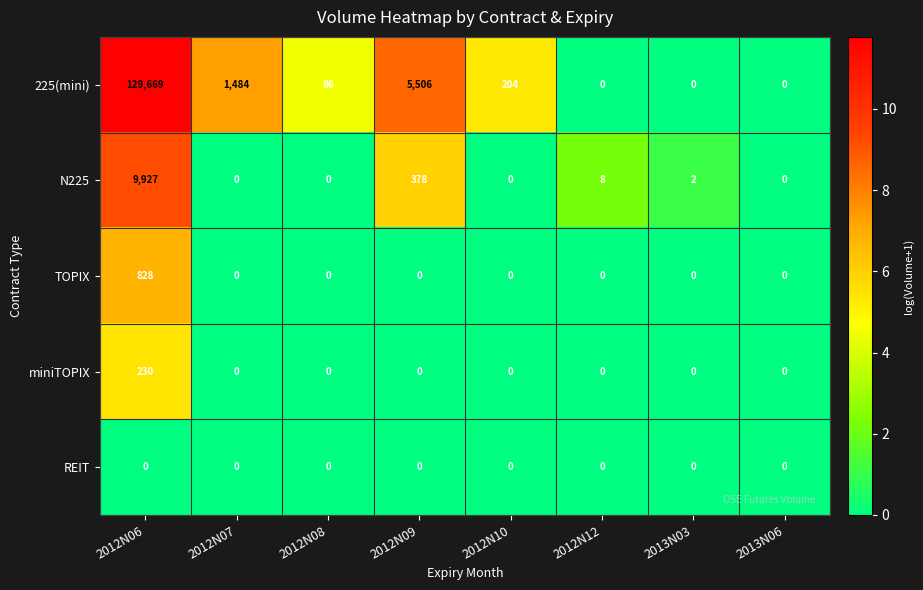

Between 2012N07 and 2012N10, which series saw the biggest shift?

225(mini)